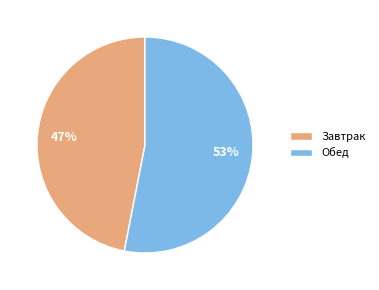

How many slices are in this pie chart?

2